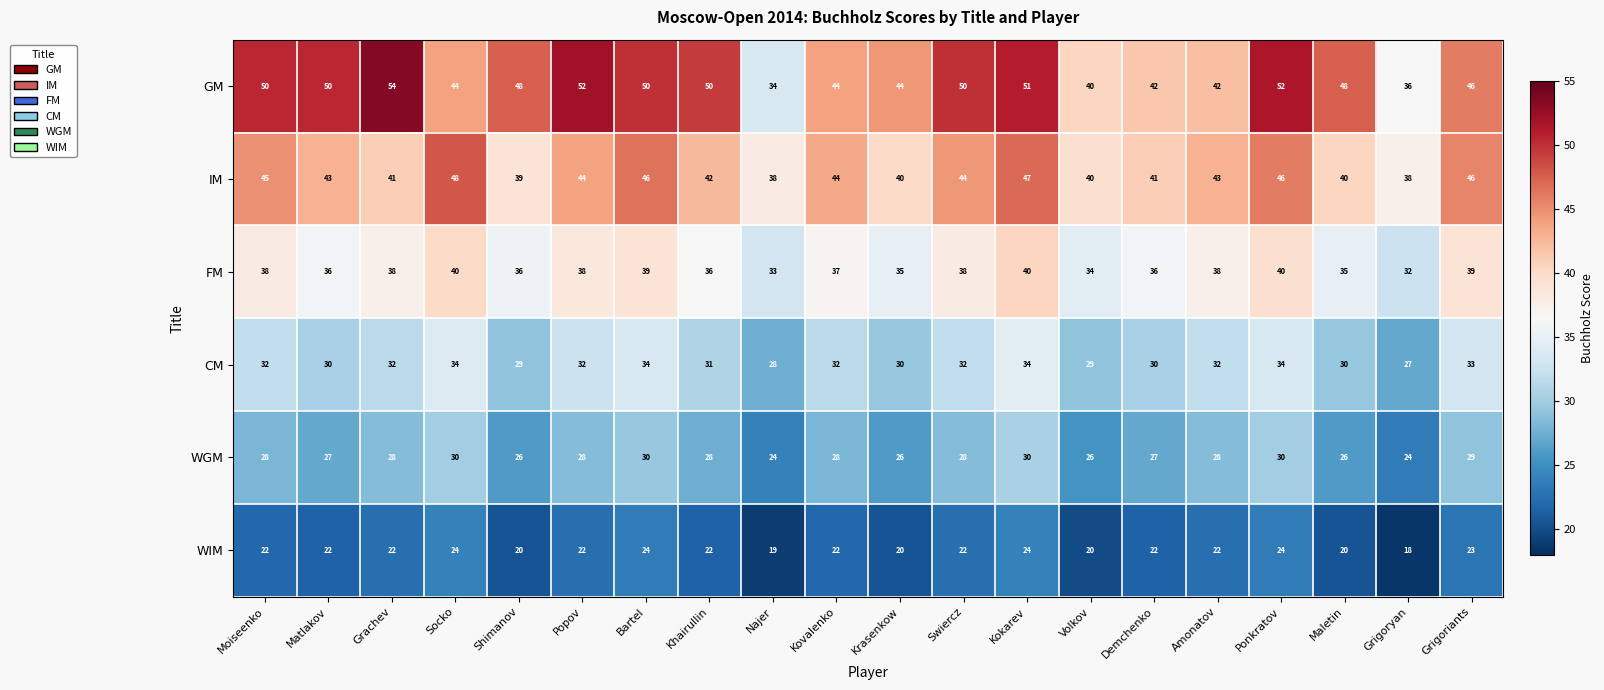

True or false: CM has a value of 47 at Swiercz.

False